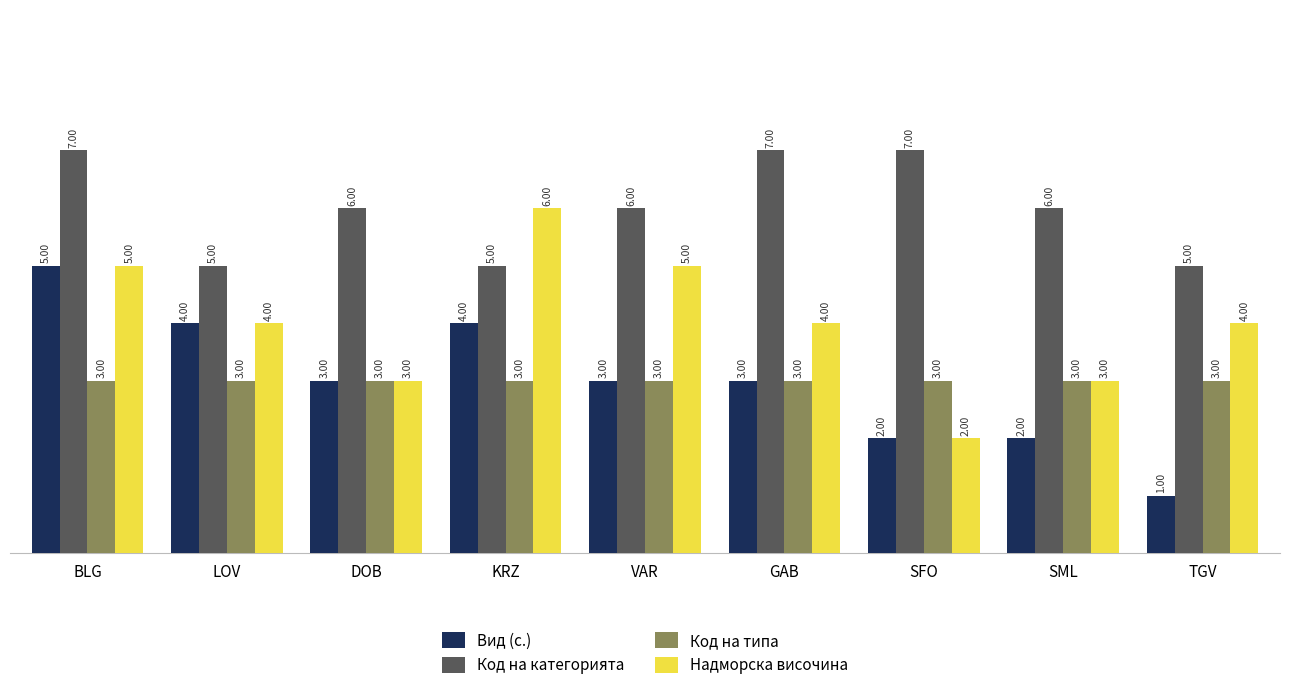

At which category is the sum across all series the highest?

BLG